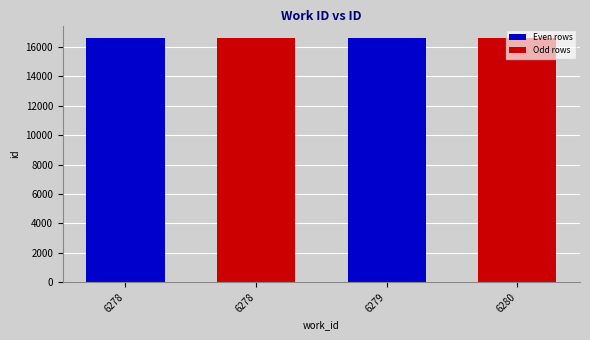

Does the chart contain any negative values?

No